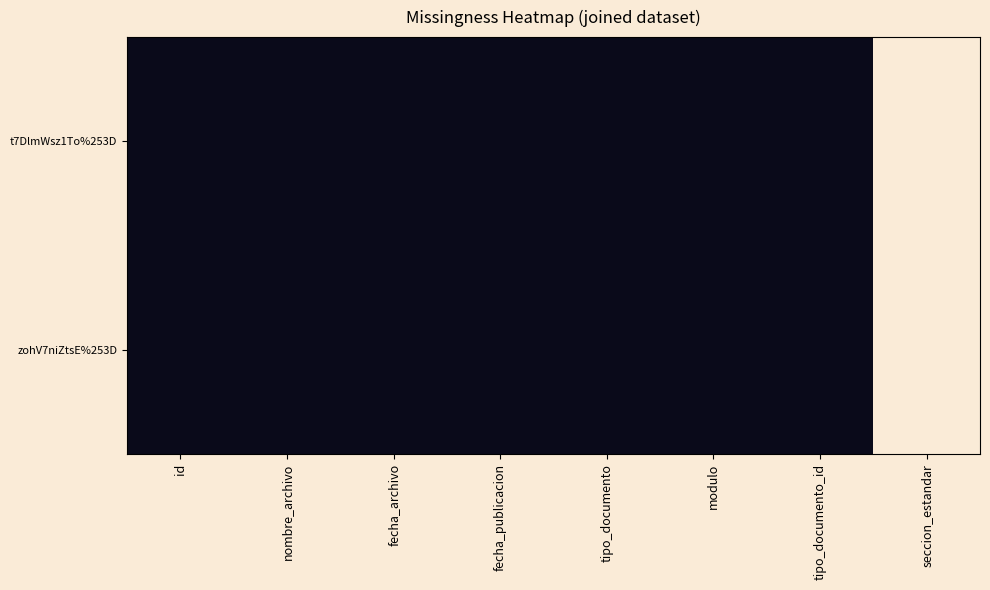

Which has a higher value, modulo or tipo_documento_id?

modulo